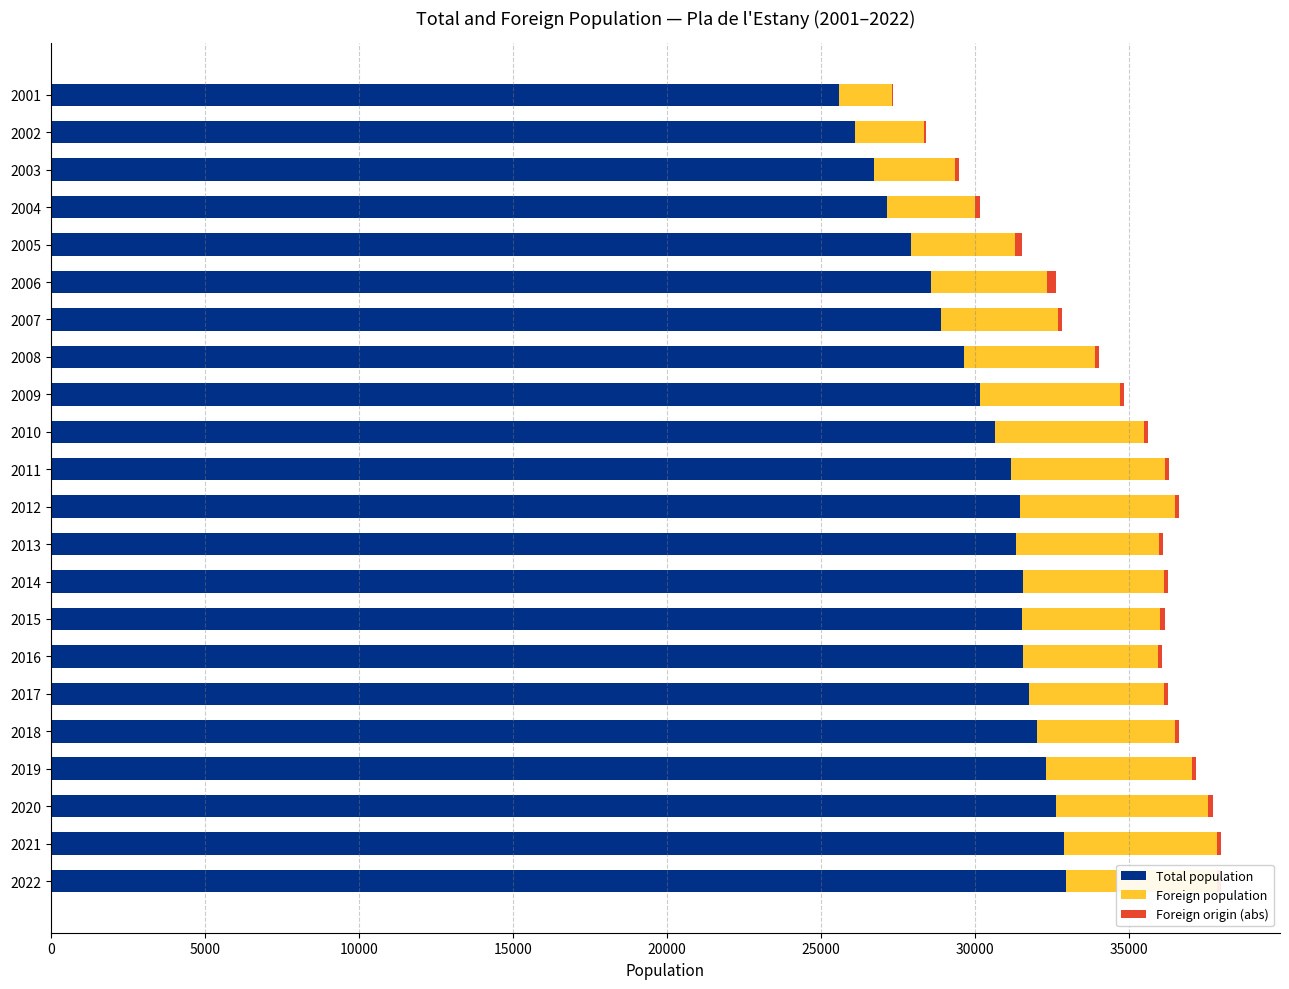

The value of Total population at 2007 is 18793. True or false?

False